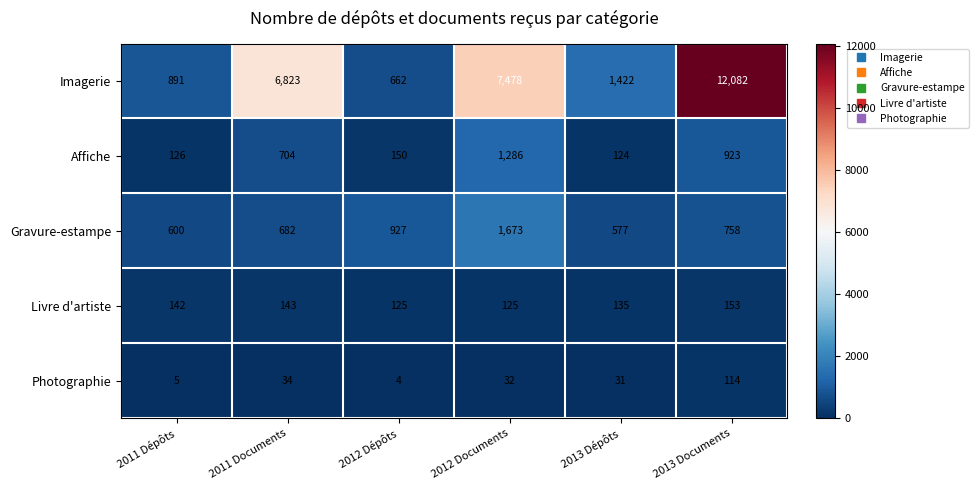

At how many categories does at least one series exceed 6105?

3